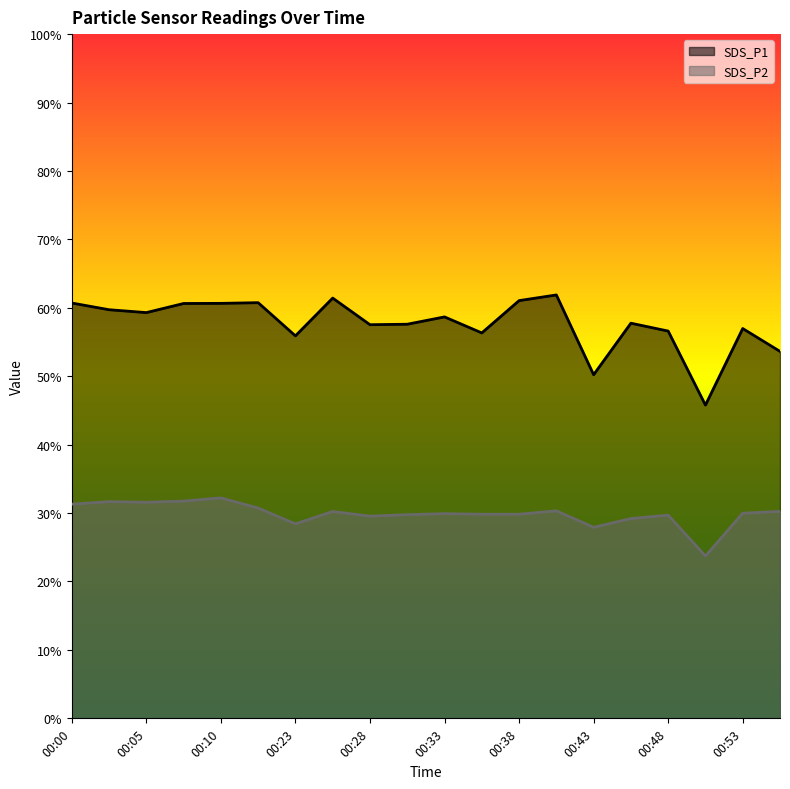

Which category has the highest value across all series?

00:40